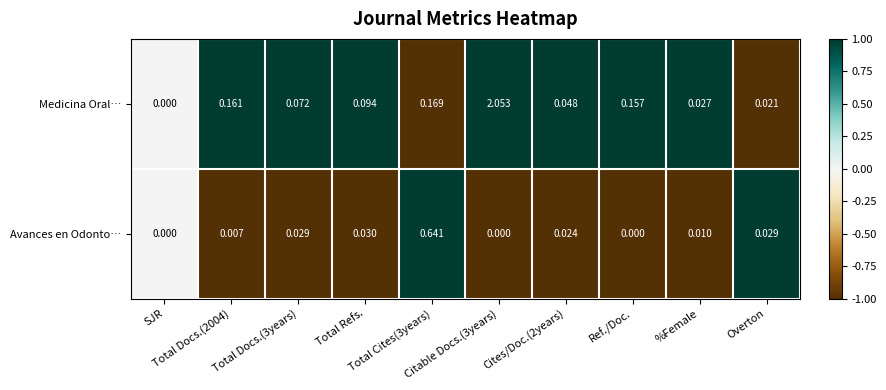

Which series has the widest spread of values?

Medicina Oral…